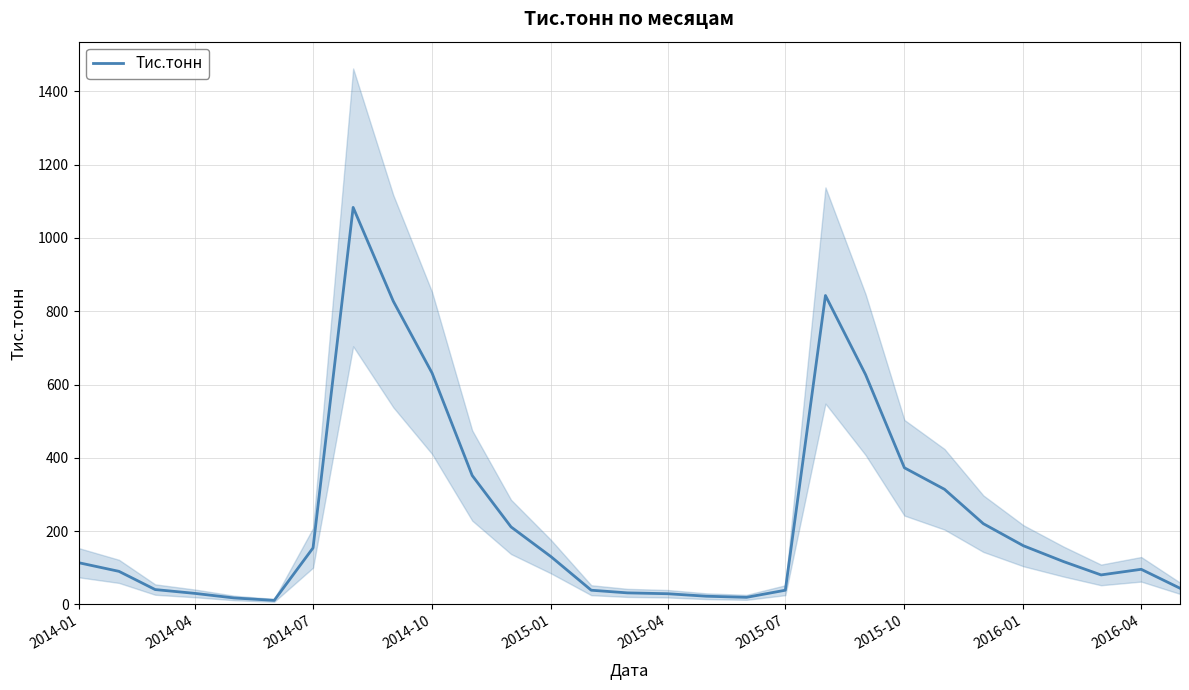

Is it true that the value at 26 is 132.1?

False